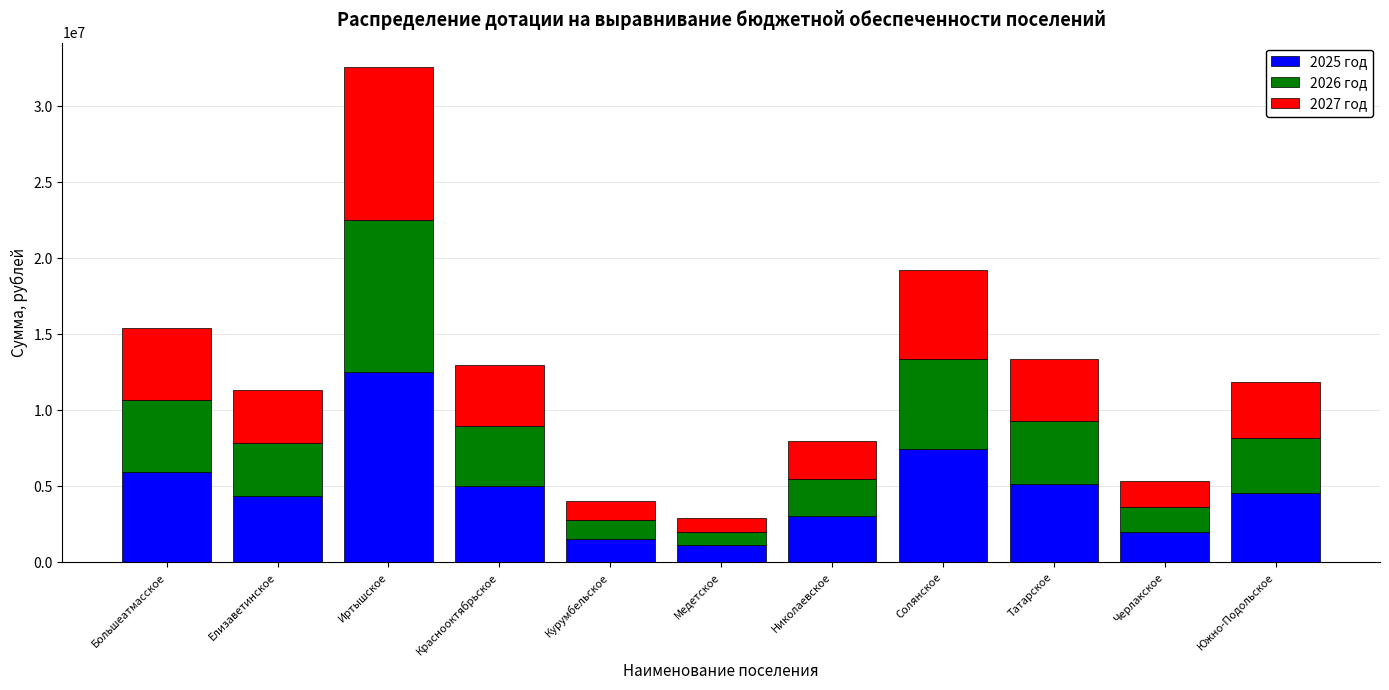

What is the difference between the 2025 год values at Курумбельское and Татарское?

3594711.9